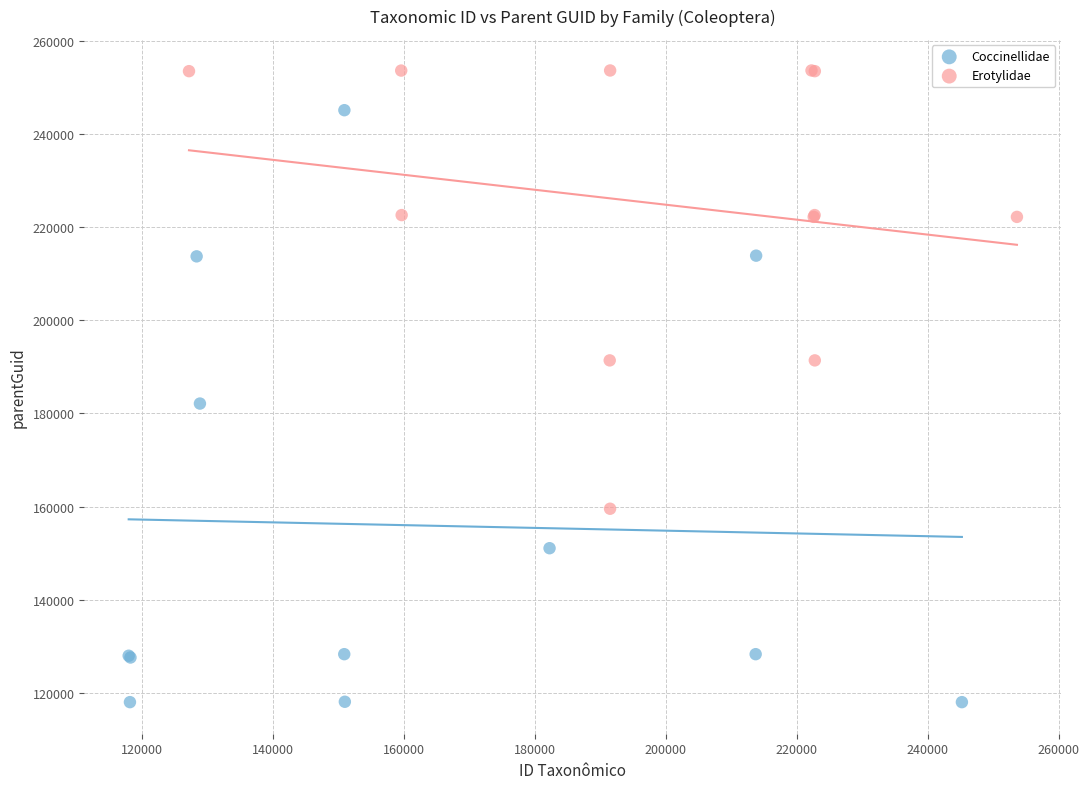

Which series contains the highest Y value?

Erotylidae